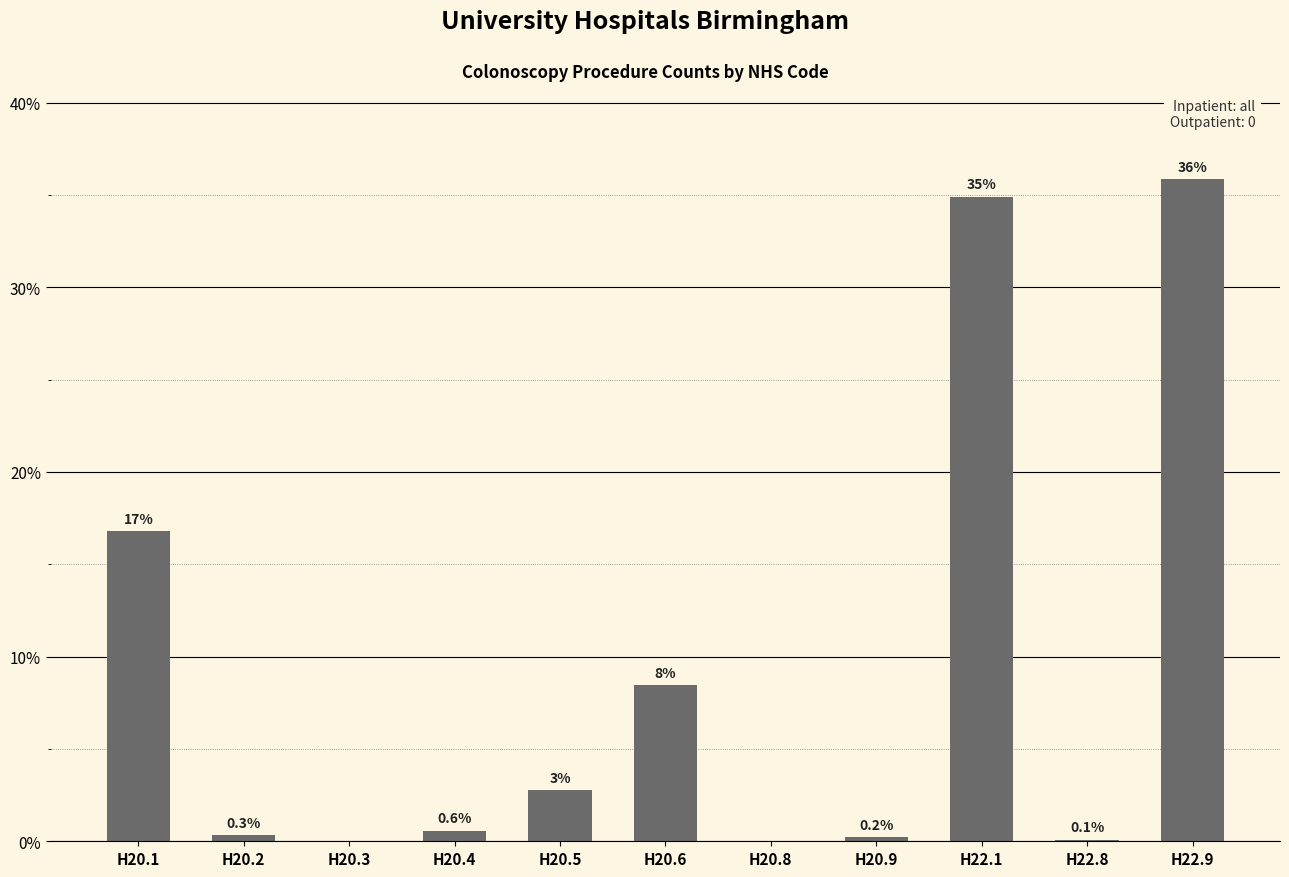

At which label is the value closest to 17?

H20.1